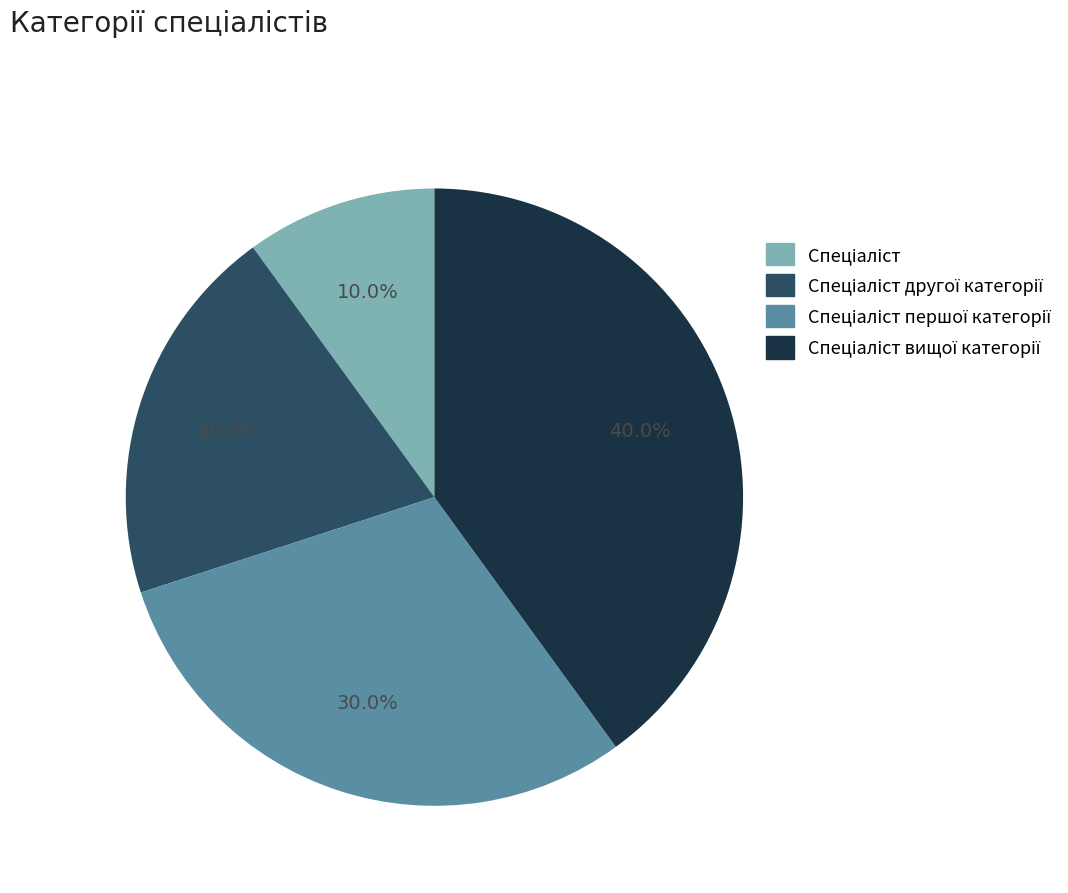

How many slices are in this pie chart?

4